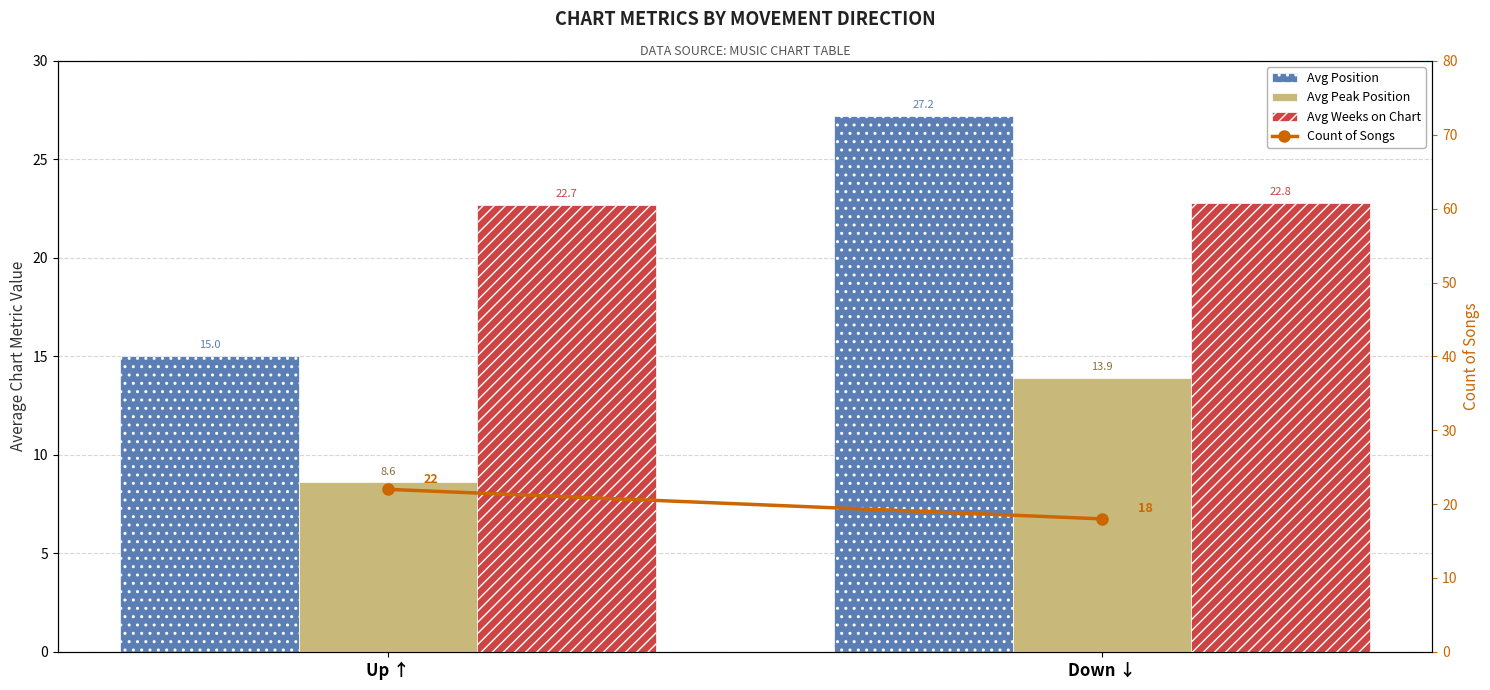

What is the label of the 2nd bar from the right?

Up ↑